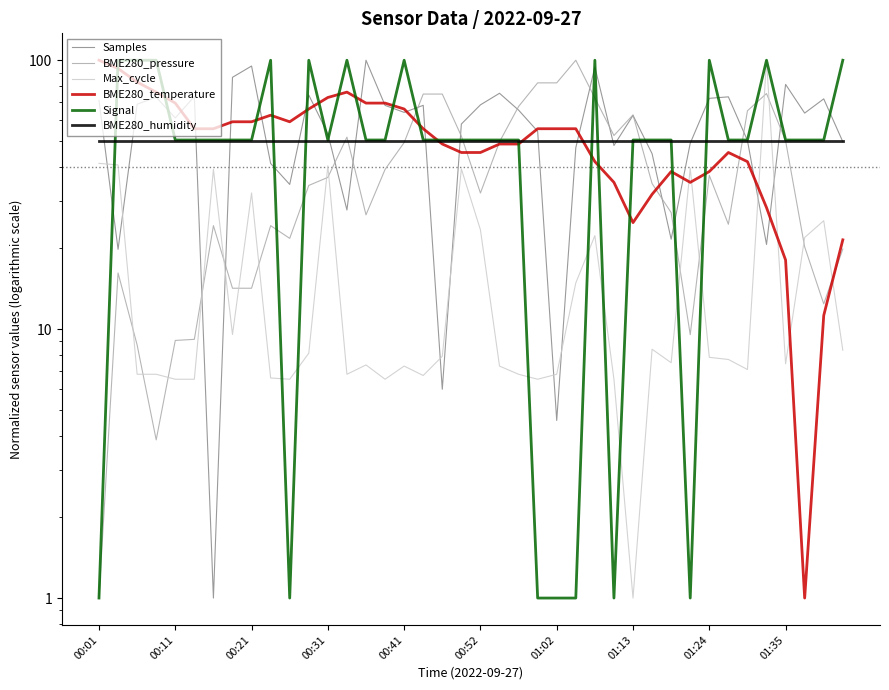

What is the spread (max minus min) of values at 39?

91.7